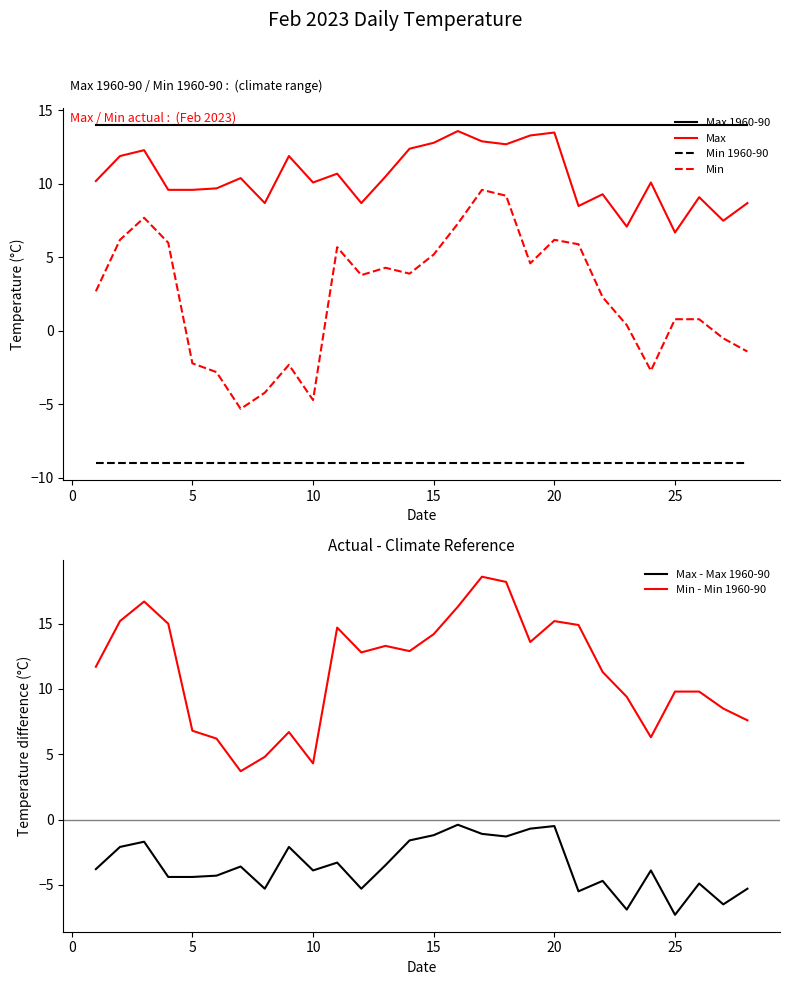

True or false: Max 1960-90 has a value of 14.0 at 15.

True